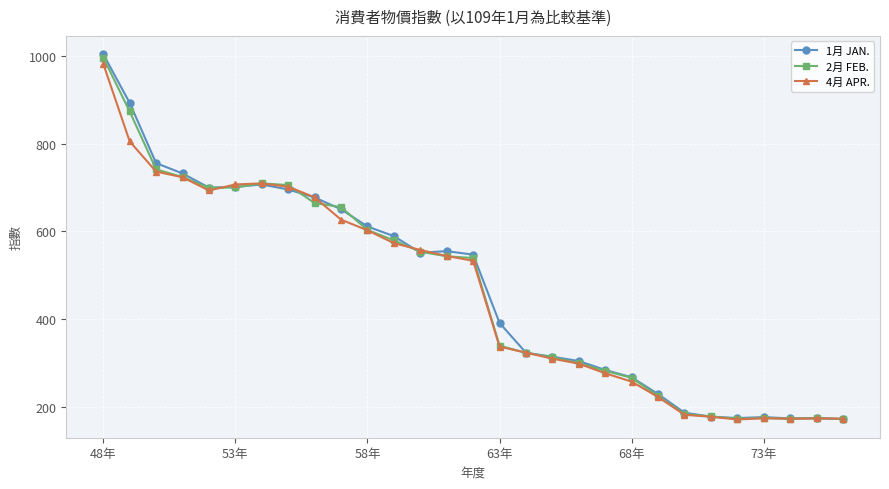

What is the value of the 4月 APR. point at the 2nd from the left?

804.9